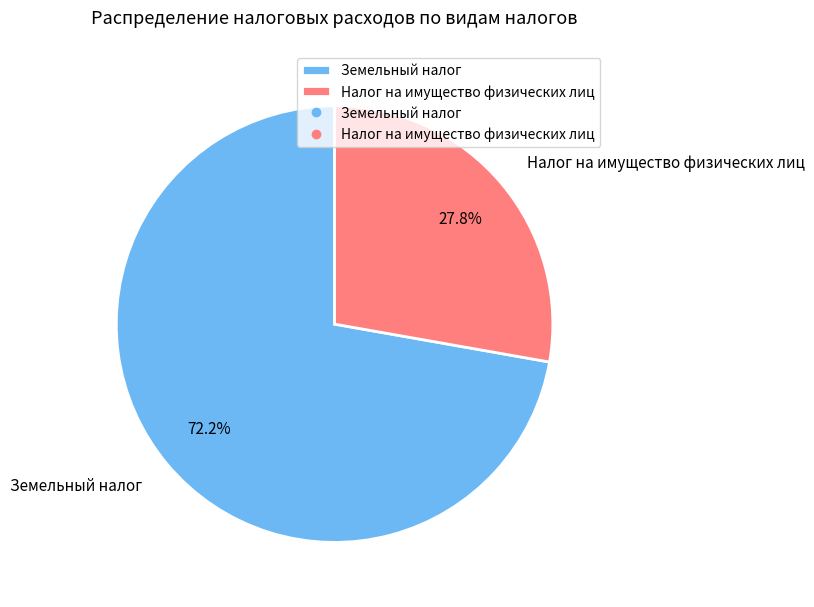

To the nearest percent, what is the average slice percentage?

50%